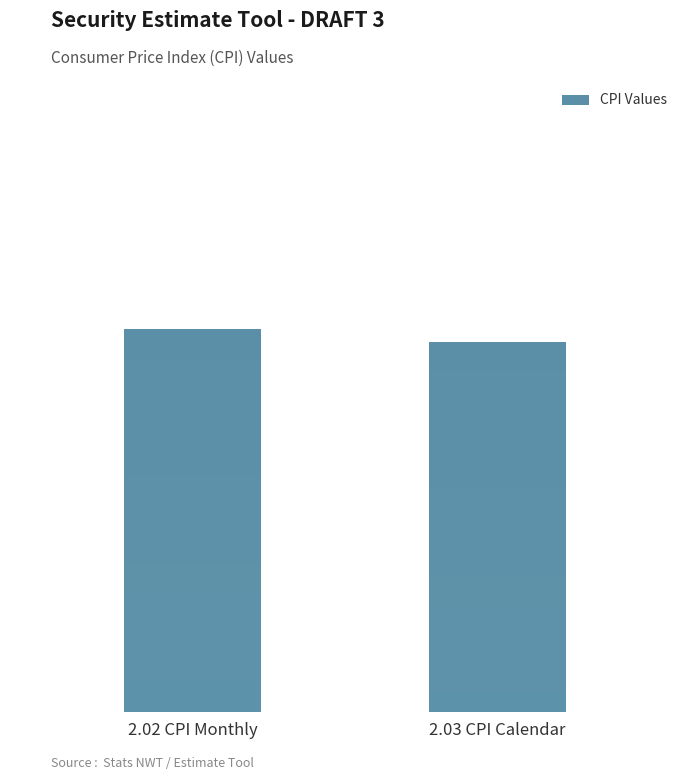

Where is the data nearest to the value 138?

2.03 CPI Calendar